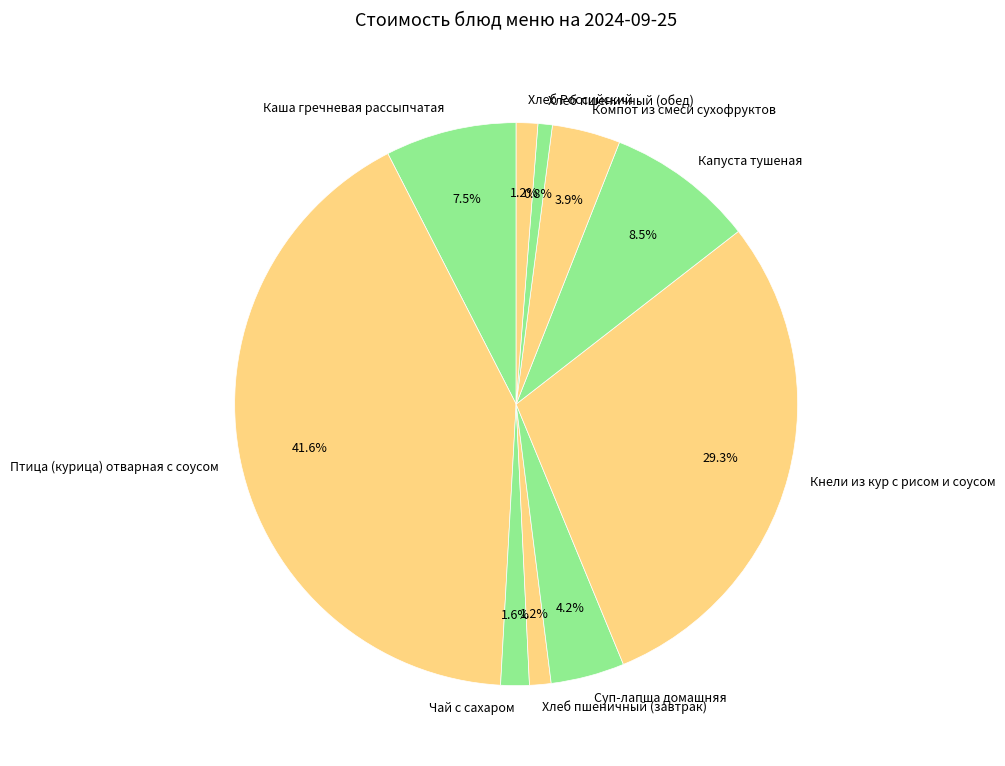

Combined, do Суп-лапша домашняя and Птица (курица) отварная с соусом account for over 50%?

No